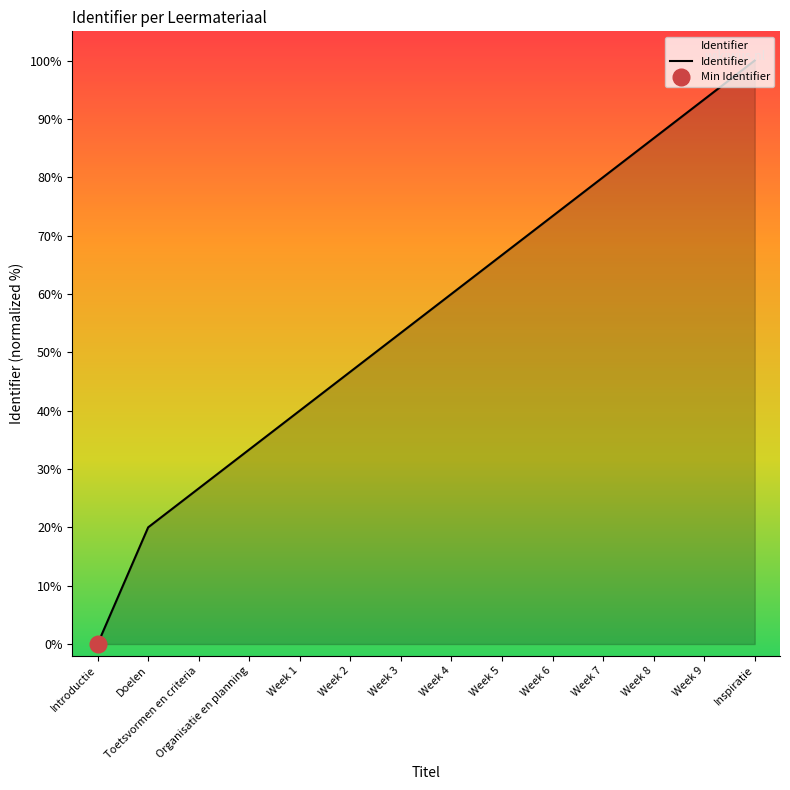

List the labels in order of value, smallest first.

Introductie, Doelen, Toetsvormen en criteria, Organisatie en planning, Week 1, Week 2, Week 3, Week 4, Week 5, Week 6, Week 7, Week 8, Week 9, Inspiratie